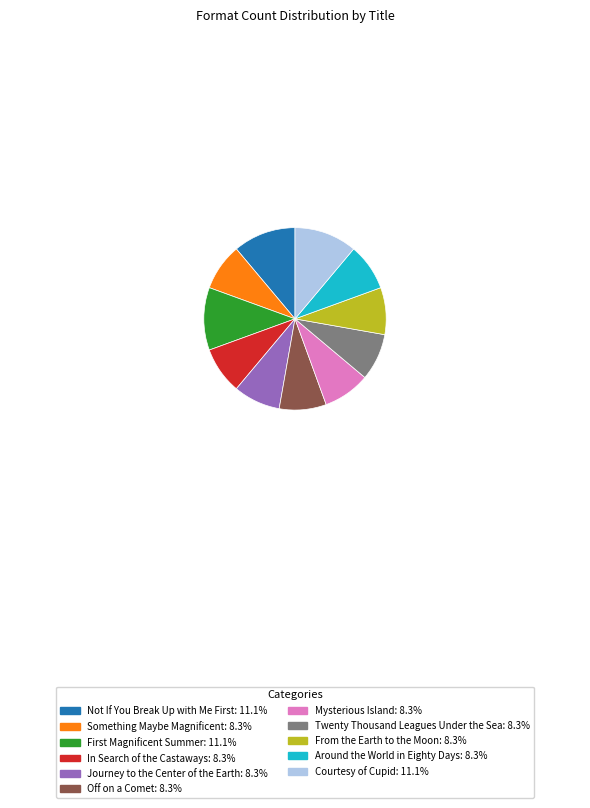

Combined, do Twenty Thousand Leagues Under the Sea: 8.3% and From the Earth to the Moon: 8.3% account for over 50%?

No